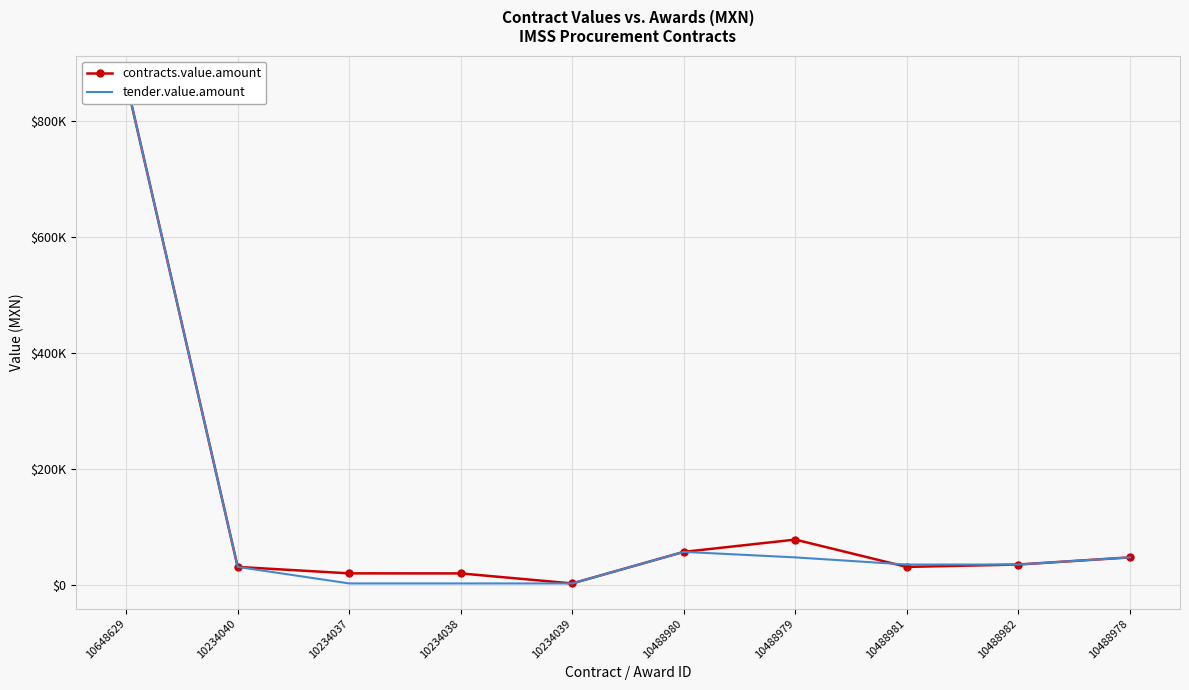

True or false: contracts.value.amount and tender.value.amount cross at least once.

True